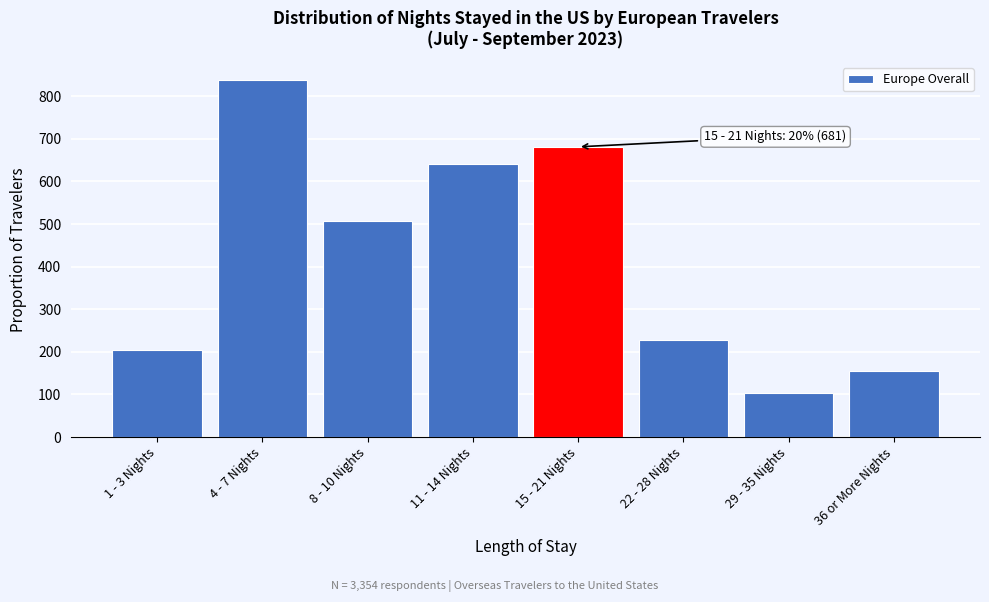

Reading left to right, transcribe all the data shown in this chart.

1 - 3 Nights=205	4 - 7 Nights=838	8 - 10 Nights=506	11 - 14 Nights=641	15 - 21 Nights=681	22 - 28 Nights=228	29 - 35 Nights=104	36 or More Nights=154